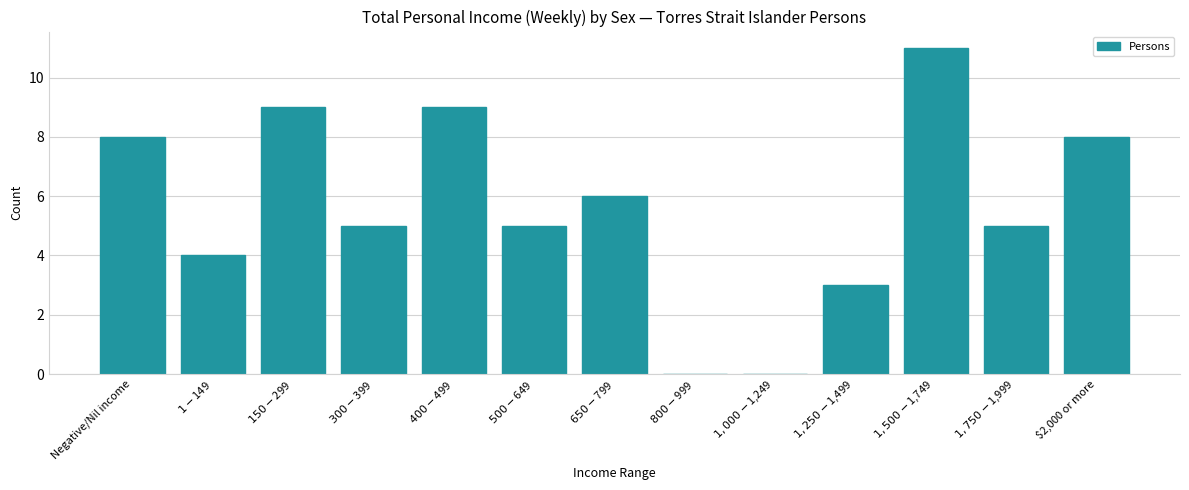

What is the greatest value displayed?

11